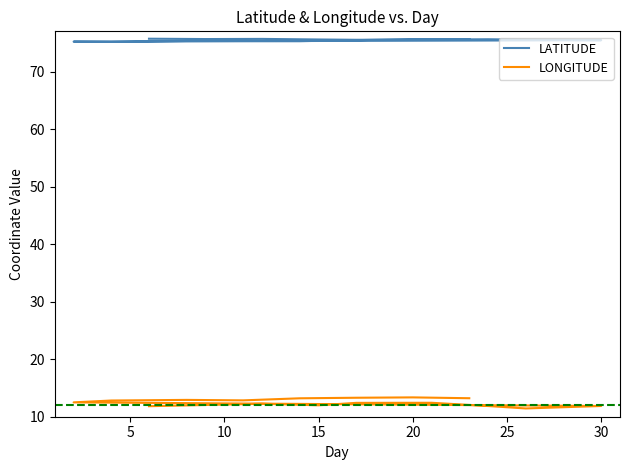

List the series in order of their peak value, lowest first.

LONGITUDE, LATITUDE